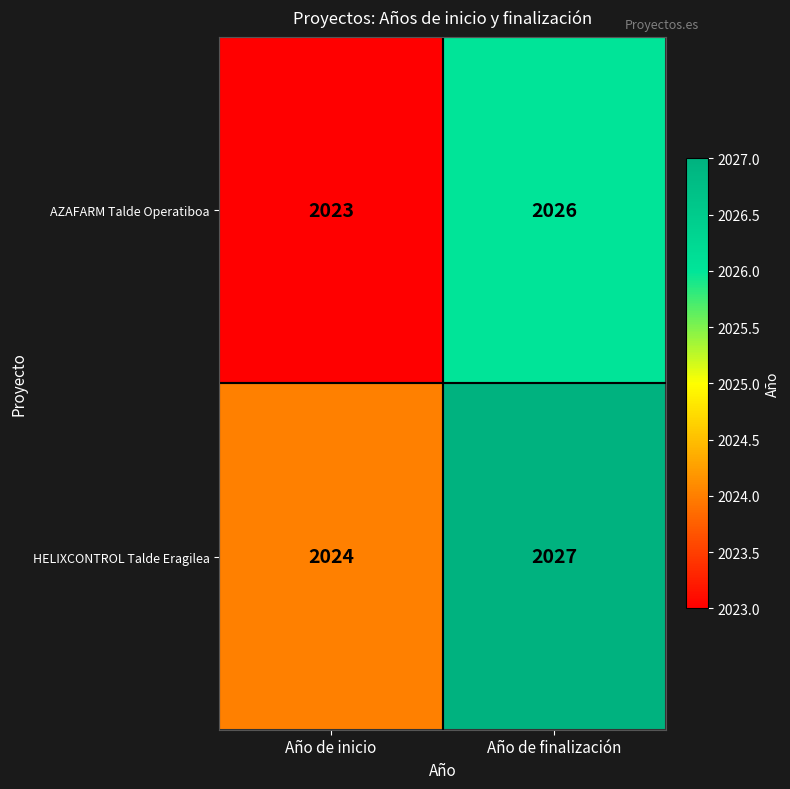

Which label corresponds to the smallest value in the chart?

Año de inicio